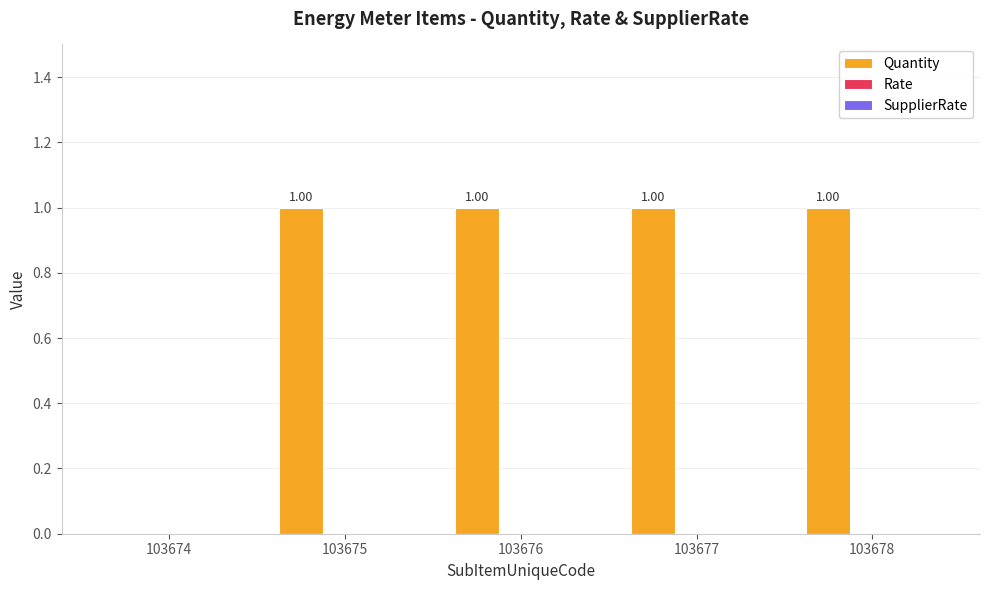

How many distinct data groups are displayed?

1